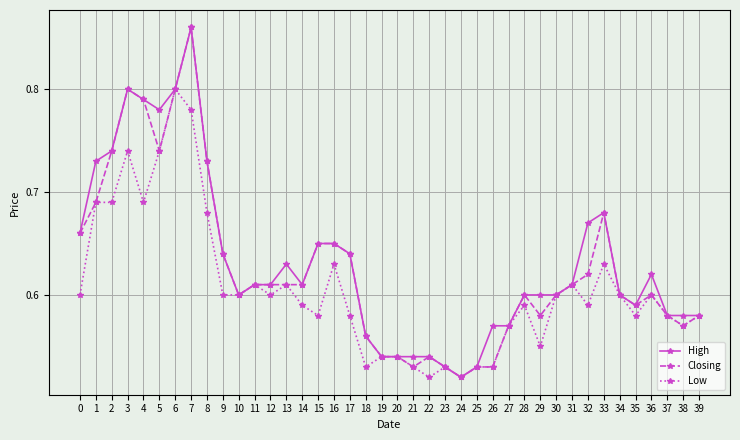

At how many categories does at least one series exceed 0?

40